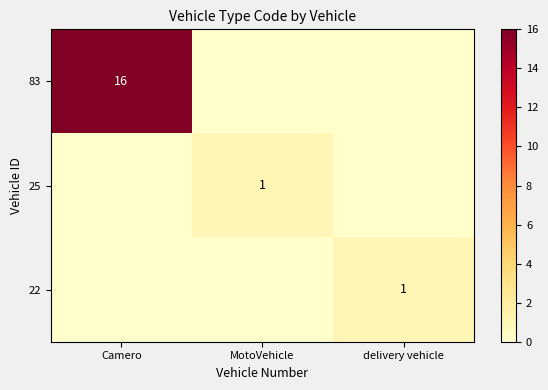

Rank the series at Camero from lowest to highest value.

25, 22, 83